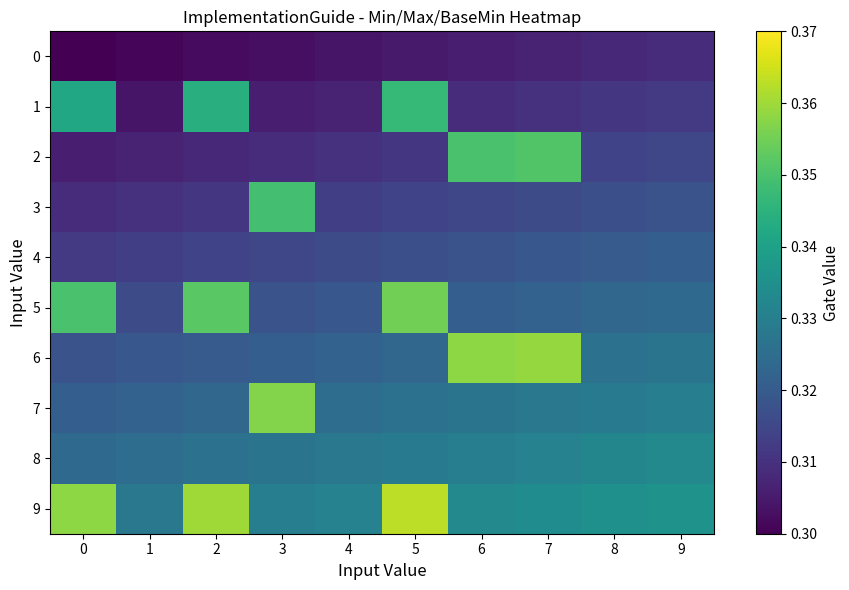

Between 0 and 6, which series saw the biggest shift?

2